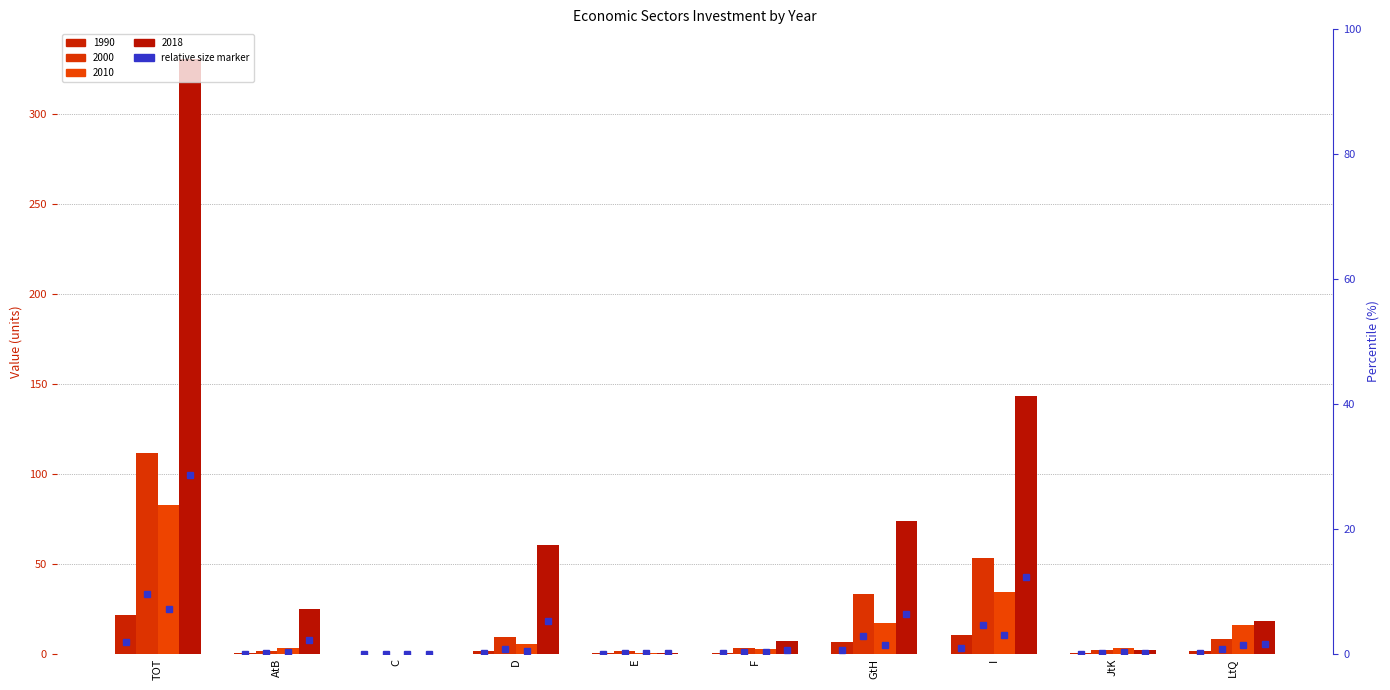

What is the lowest value of the 2010 series?

0.1